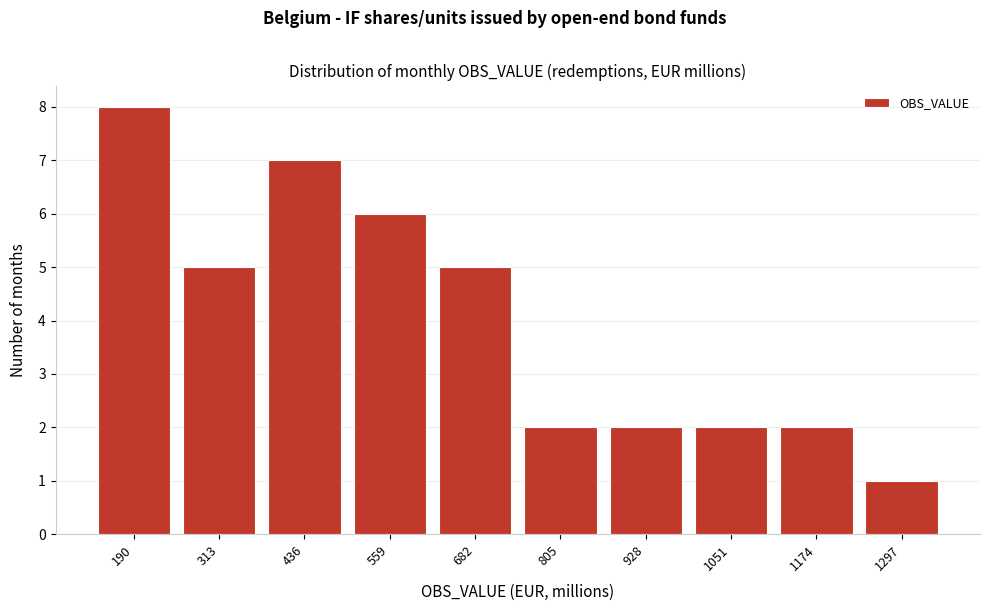

Reading left to right, transcribe all the data shown in this chart.

8	5	7	6	5	2	2	2	2	1